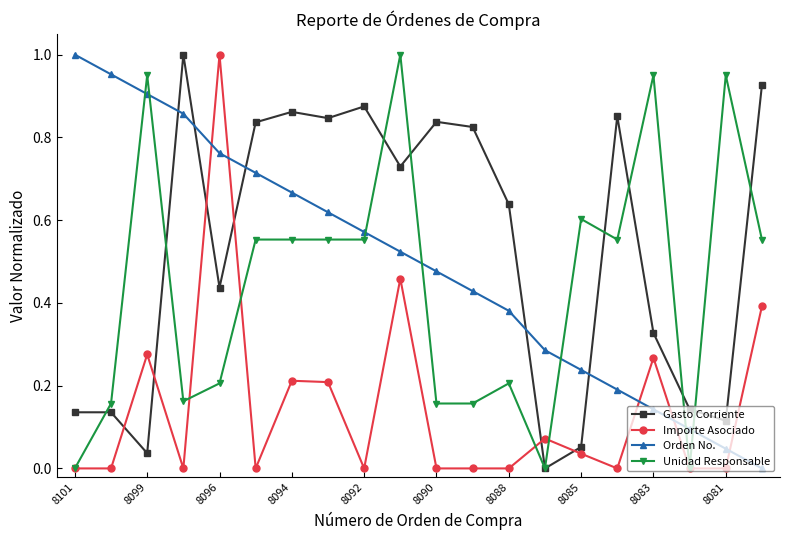

How many times do Gasto Corriente and Orden No. cross each other?

5